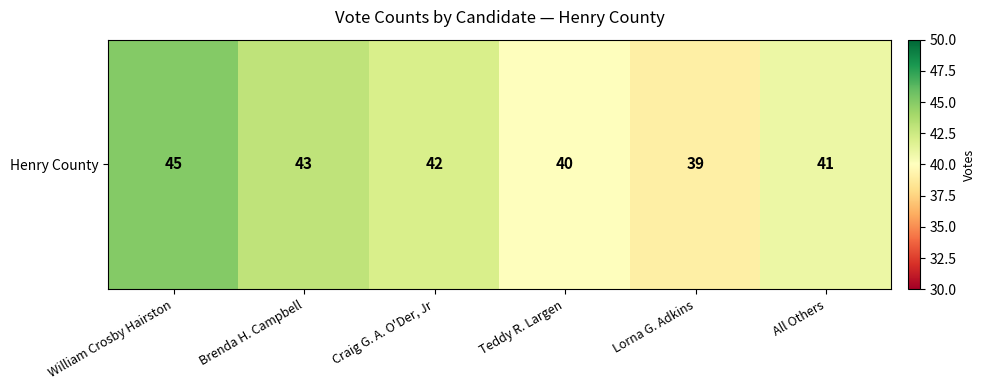

Approximately how many times larger is the value at All Others compared to Craig G. A. O'Der, Jr?

1.0